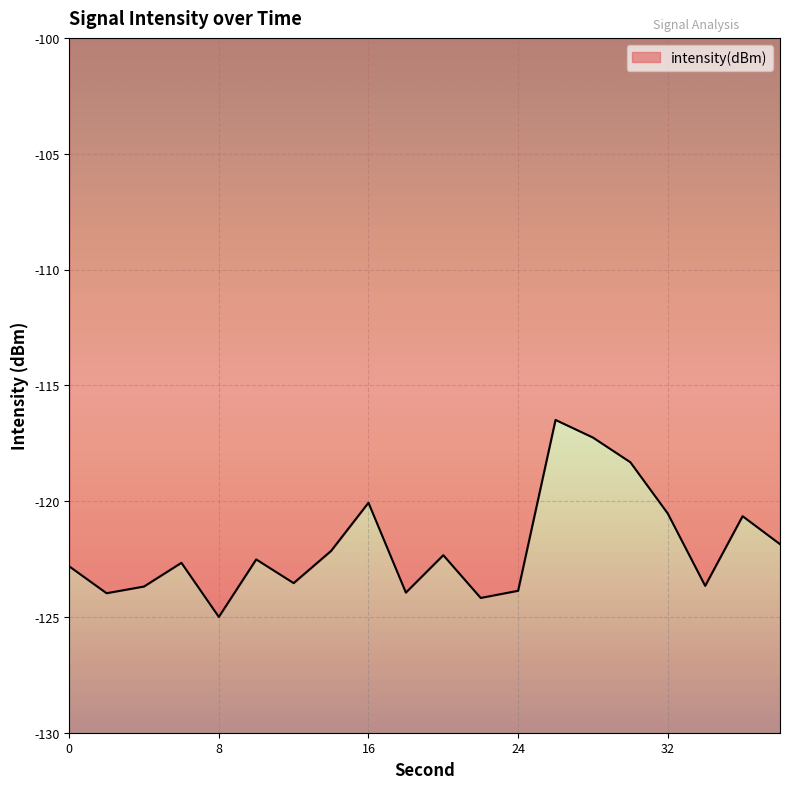

What is the difference between the maximum and second lowest values?

7.7